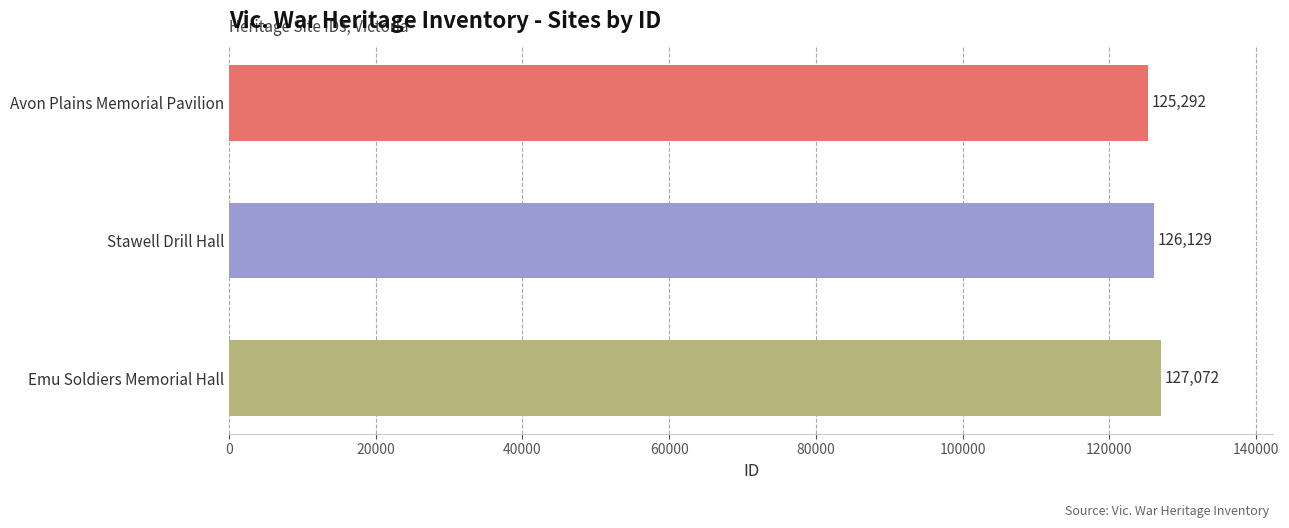

What is the sum of all values?

378493